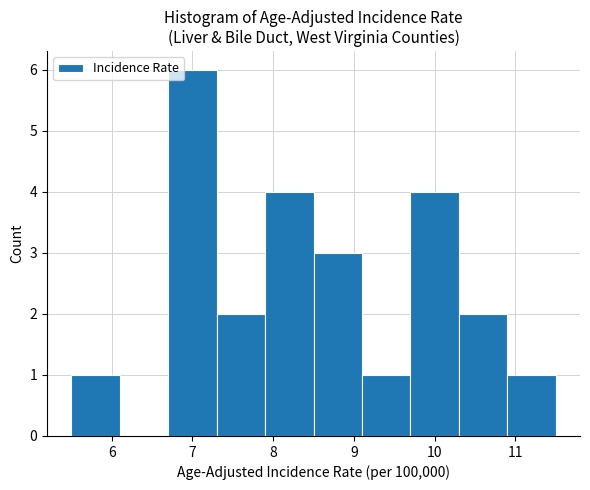

Reading left to right, transcribe this chart: for each bar, give the range it covers on the x-axis and its height. The values are not printed on the chart, so give them approximately, as read against the axis.

5.5 to 6.1: 1
6.1 to 6.7: 0
6.7 to 7.3: 6
7.3 to 7.9: 2
7.9 to 8.5: 4
8.5 to 9.1: 3
9.1 to 9.7: 1
9.7 to 10.3: 4
10.3 to 10.9: 2
10.9 to 11.5: 1